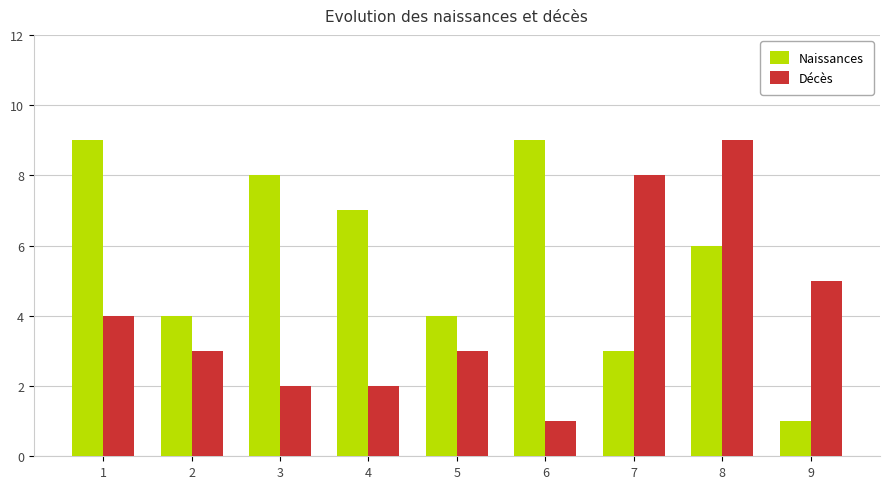

Is the value of Naissances at 6 greater than the value of Décès at 1?

Yes